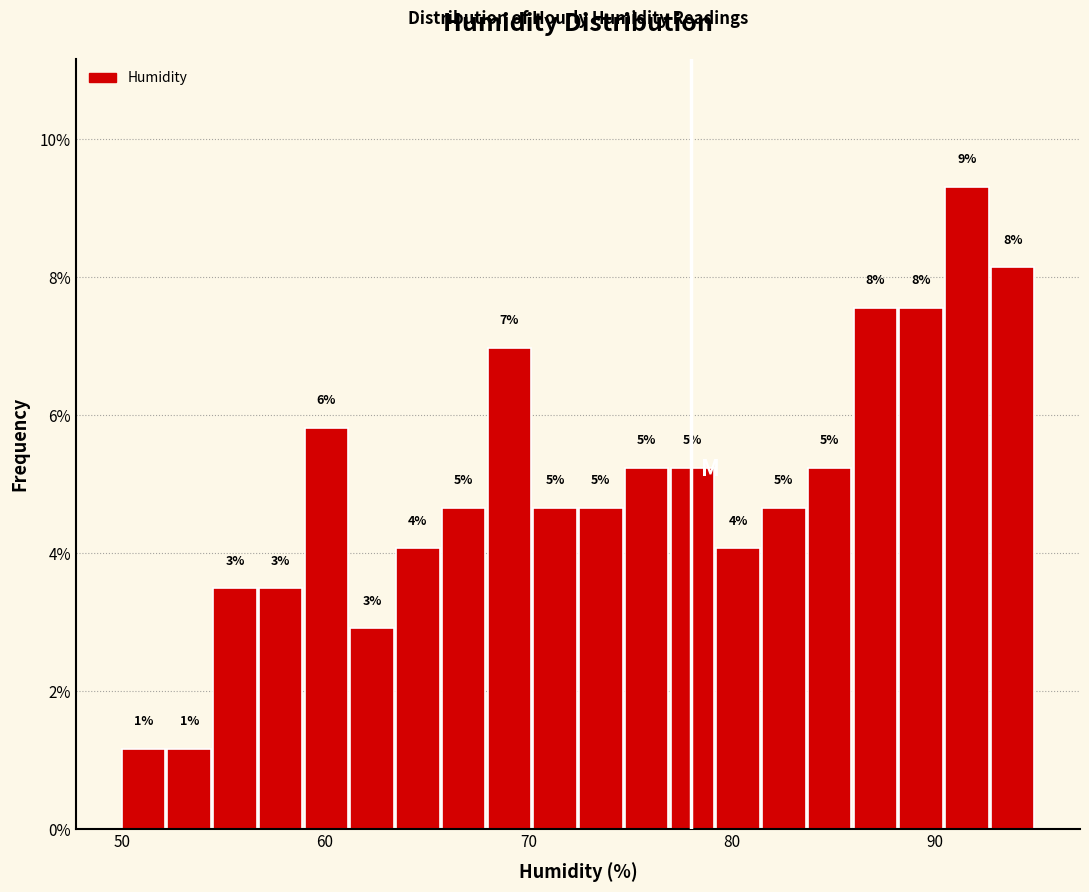

Read against the x-axis, roughly where is the centre of the tallest bar?

92